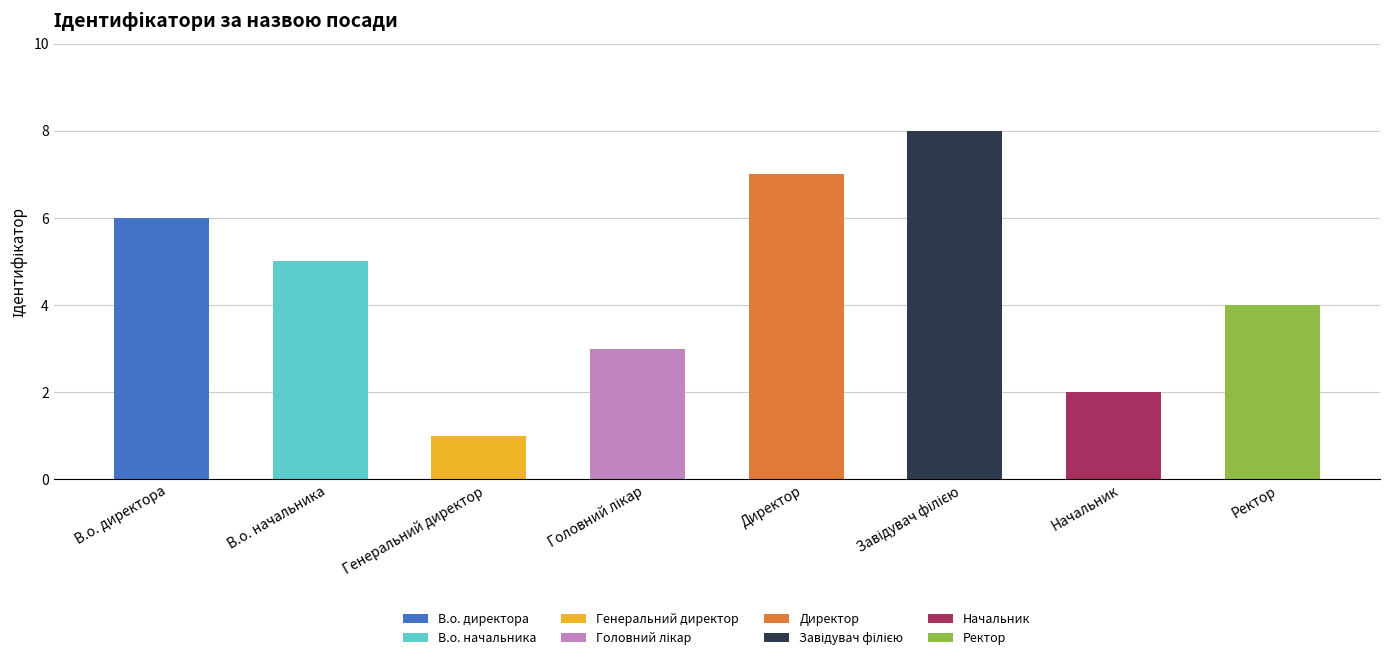

What is the difference between the second highest and minimum values?

6